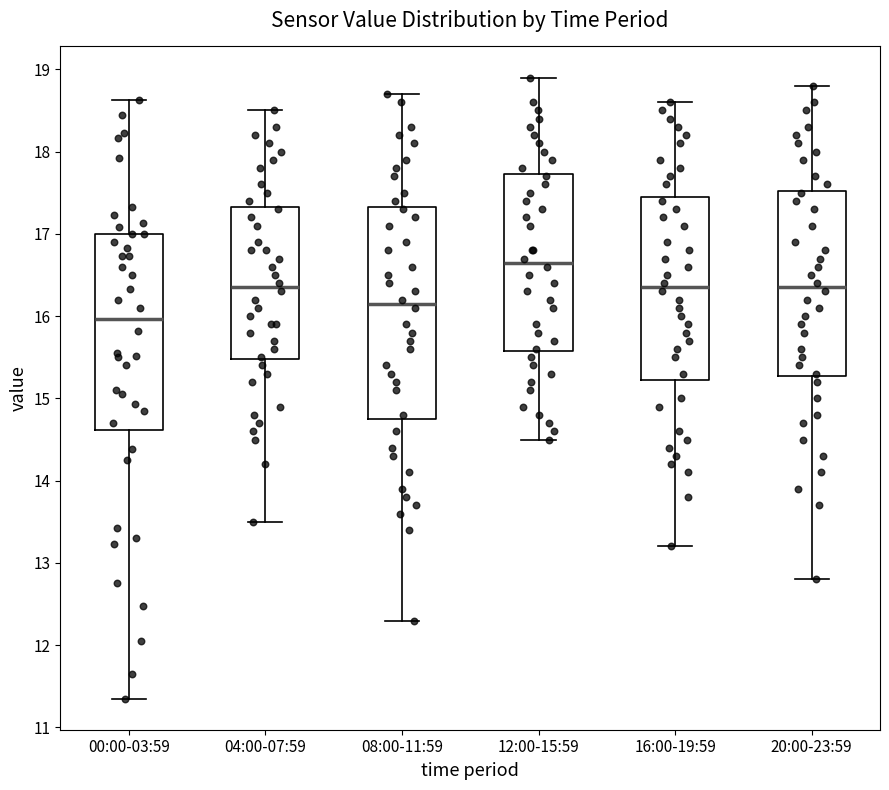

Reading left to right, transcribe this box plot: for each box, give where its median line is, the range the box spans, and where its two whiskers end, as read against the y-axis. The values are not printed on the chart, so give them approximately, as read against the axis.

00:00-03:59: median 16.0, box 14.6 to 17.0, whiskers 11.4 to 18.6
04:00-07:59: median 16.4, box 15.5 to 17.3, whiskers 13.5 to 18.5
08:00-11:59: median 16.2, box 14.8 to 17.3, whiskers 12.3 to 18.7
12:00-15:59: median 16.7, box 15.6 to 17.7, whiskers 14.5 to 18.9
16:00-19:59: median 16.4, box 15.2 to 17.5, whiskers 13.2 to 18.6
20:00-23:59: median 16.4, box 15.3 to 17.5, whiskers 12.8 to 18.8